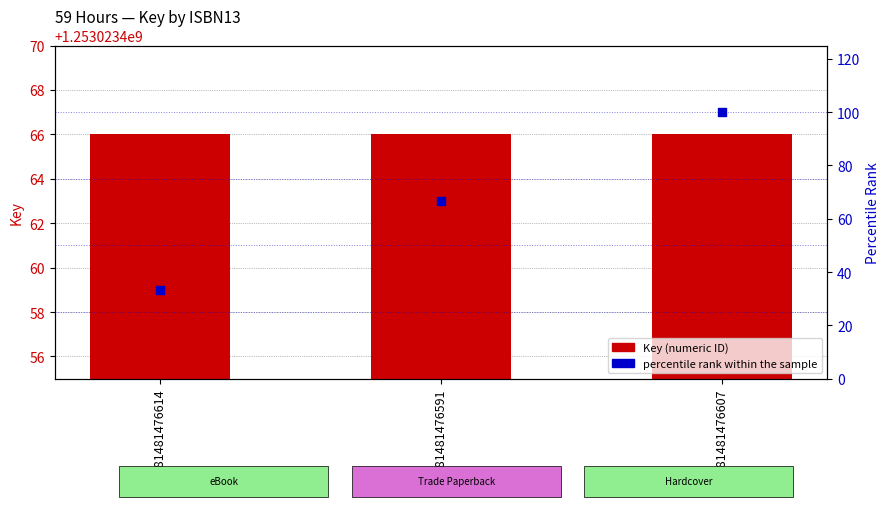

At how many categories does at least one series exceed 573735266?

3